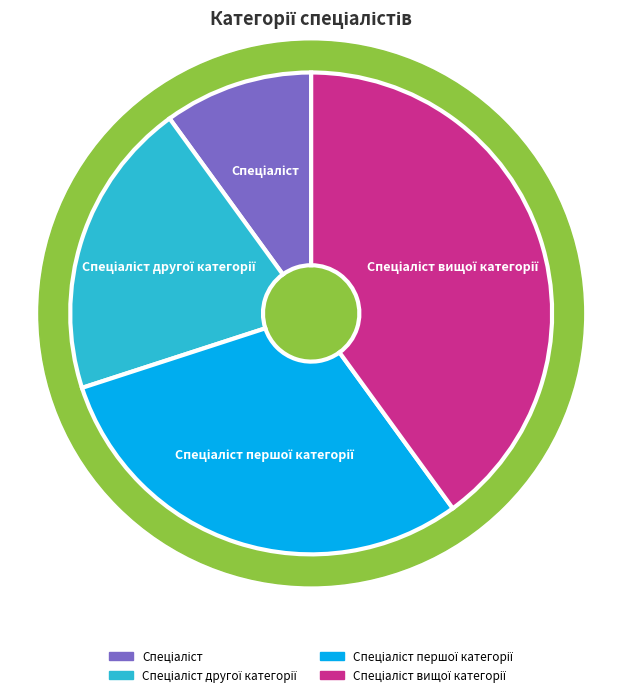

What is the change in value from Спеціаліст to Спеціаліст другої категорії?

+1